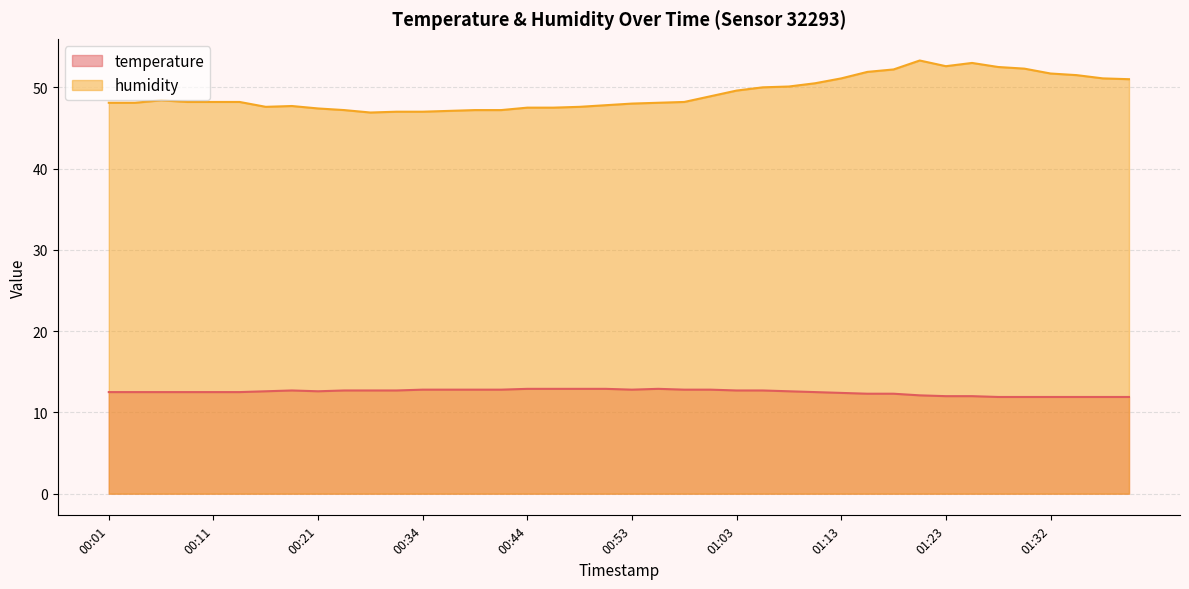

What is the sum of the temperature values at 00:21 and 00:16?

25.2